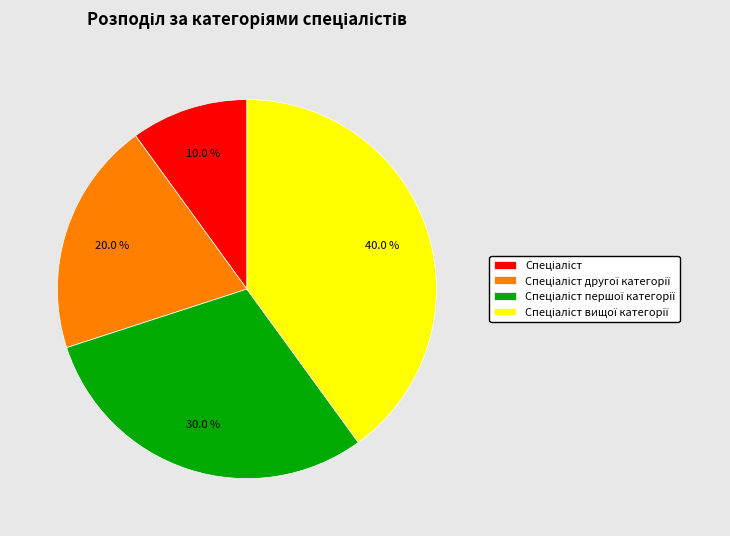

Is there a majority slice in this chart?

No